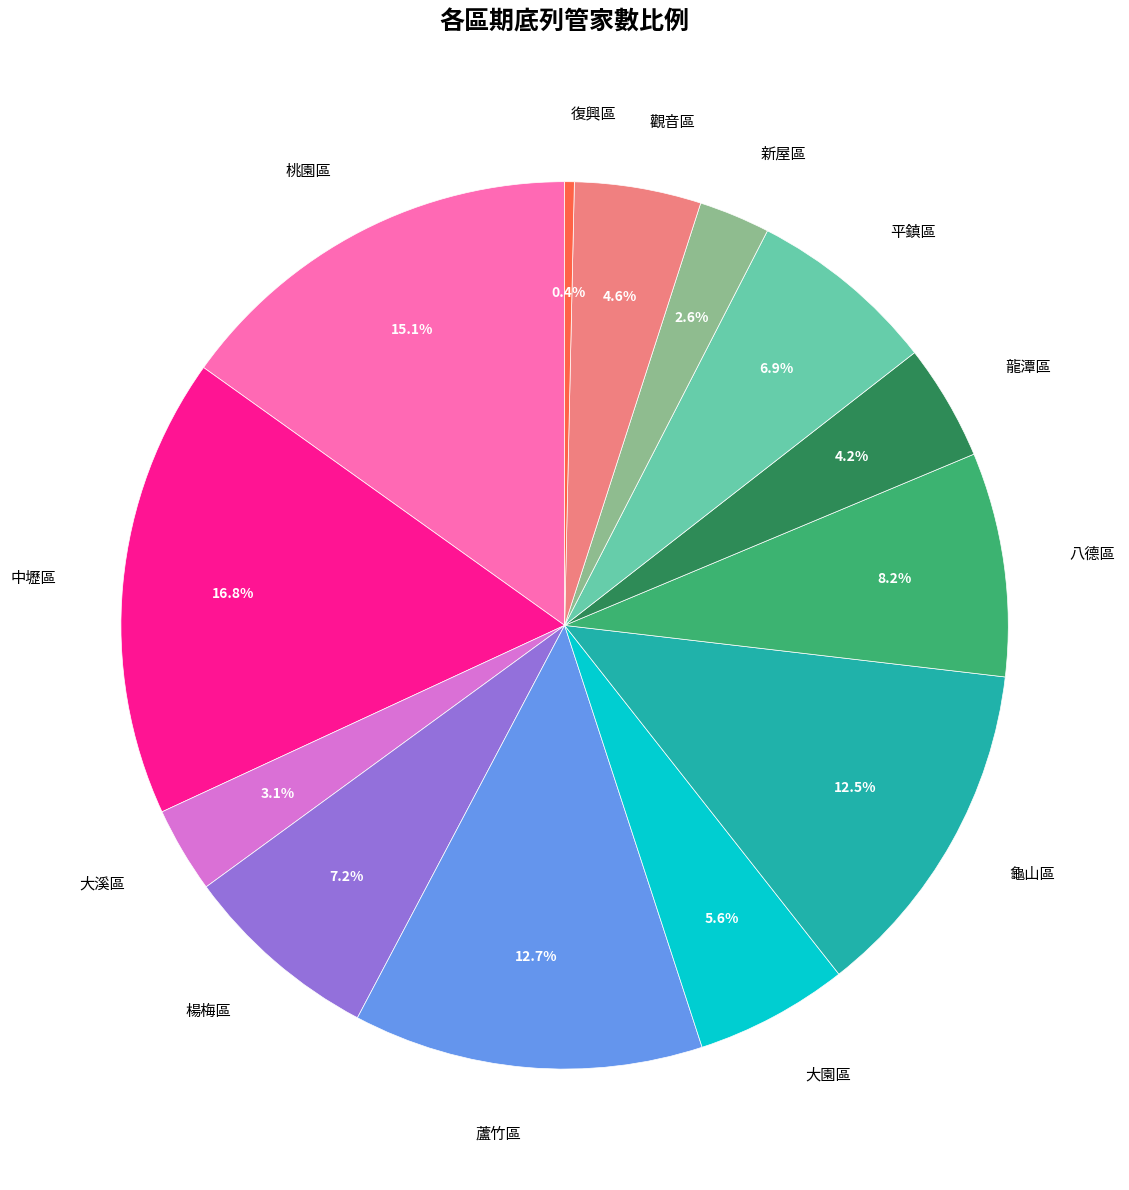

Is there any slice that represents more than half of the pie?

No